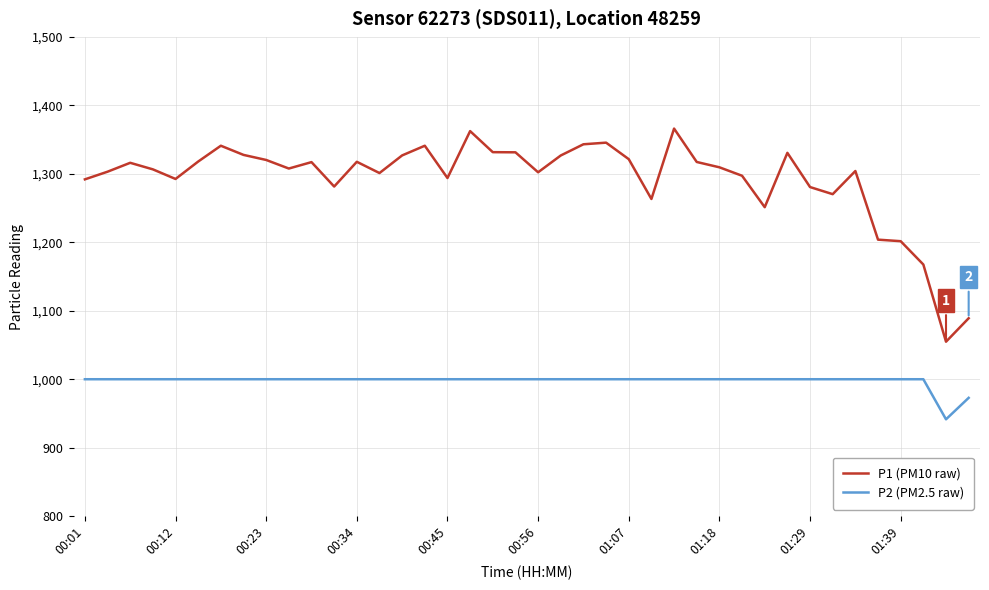

What is the difference between the maximum and second lowest values in the P1 (PM10 raw) series?

277.2